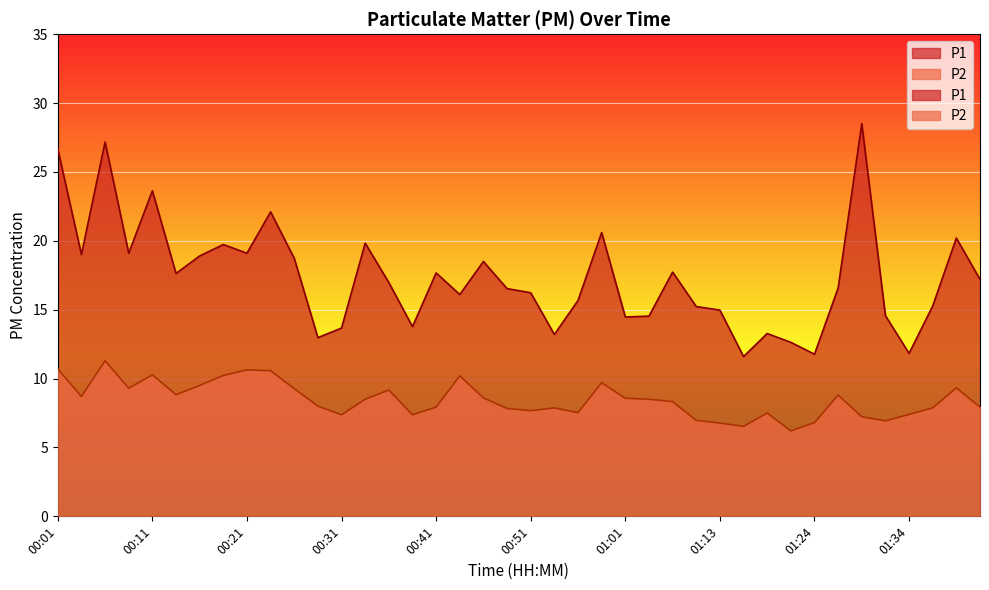

List the labels in order of P1 value, largest first.

01:29, 00:06, 00:01, 00:11, 00:23, 00:58, 01:39, 00:33, 00:18, 00:08, 00:21, 00:03, 00:16, 00:26, 00:46, 01:08, 00:41, 00:13, 01:41, 00:36, 01:26, 00:48, 00:51, 00:43, 00:56, 01:36, 01:11, 01:13, 01:31, 01:03, 01:01, 00:38, 00:31, 01:18, 00:53, 00:28, 01:21, 01:34, 01:24, 01:16